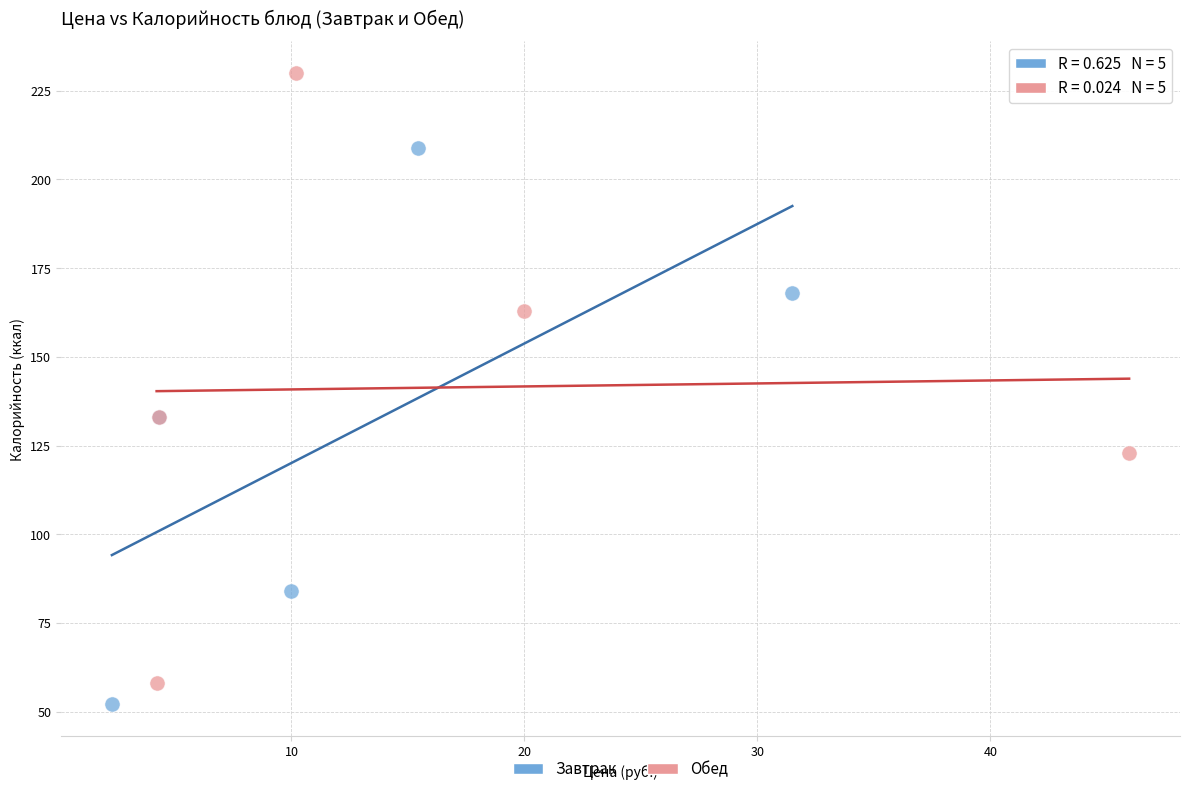

Which series reaches the maximum Y coordinate?

Обед